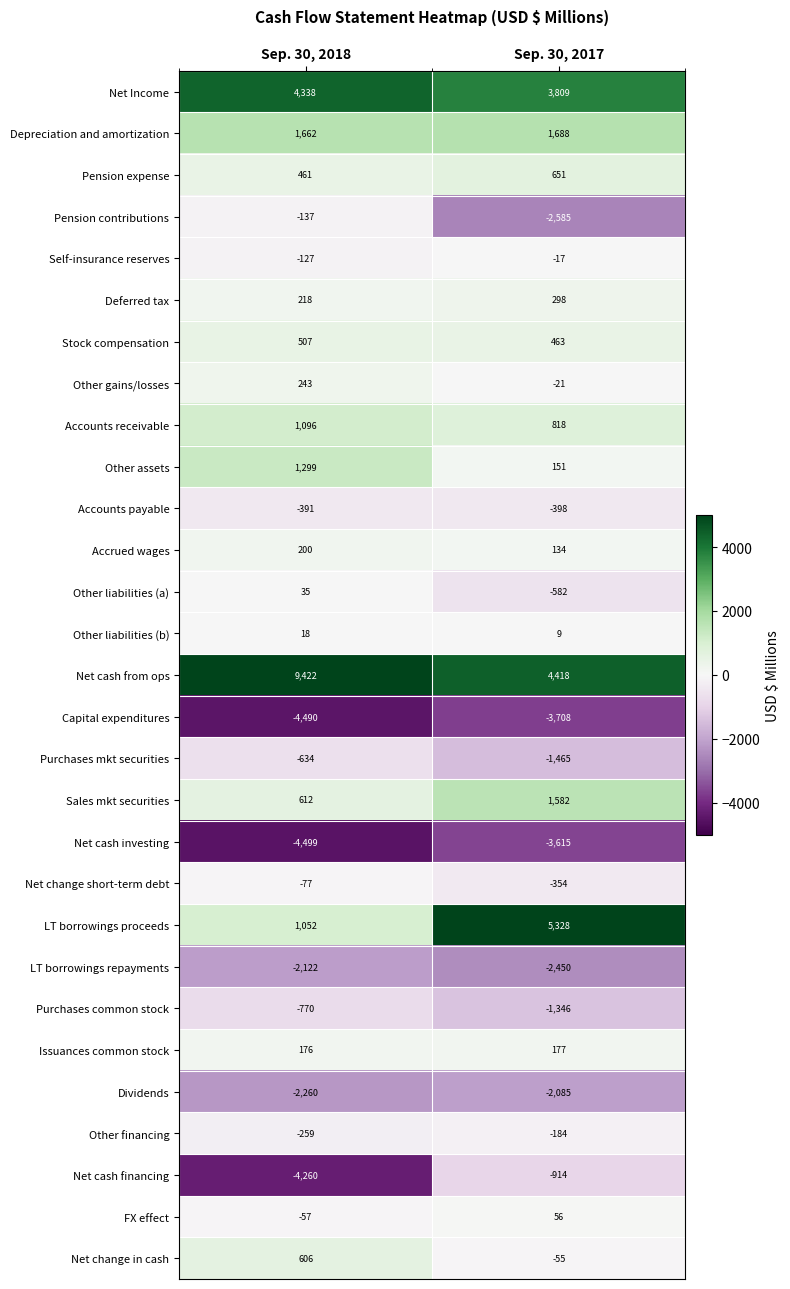

Rank the categories by LT borrowings proceeds value from highest to lowest.

Sep. 30, 2017, Sep. 30, 2018